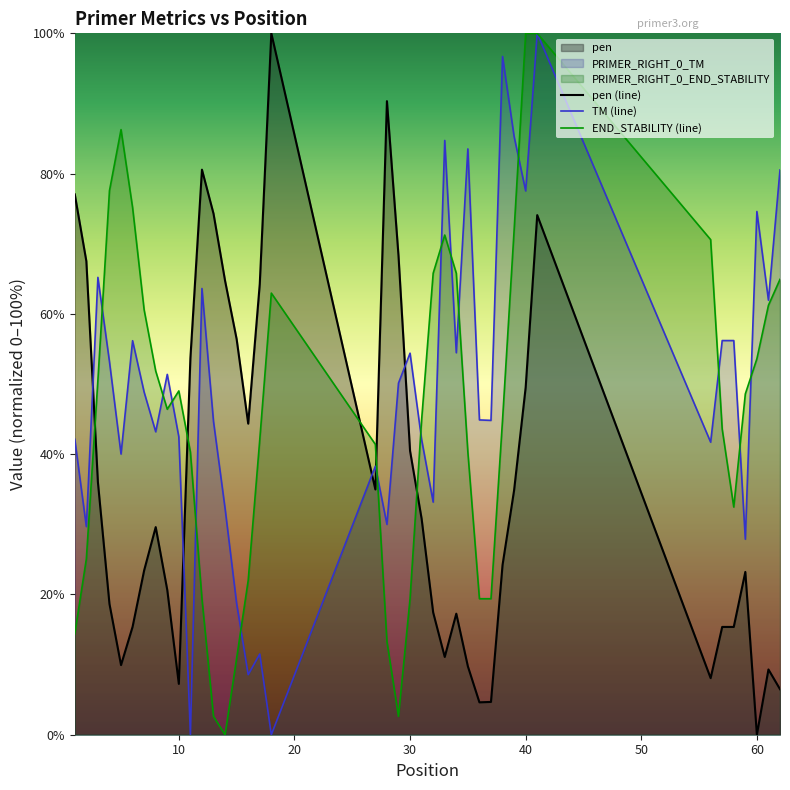

What is the sum of all pen (line) values?

1433.9